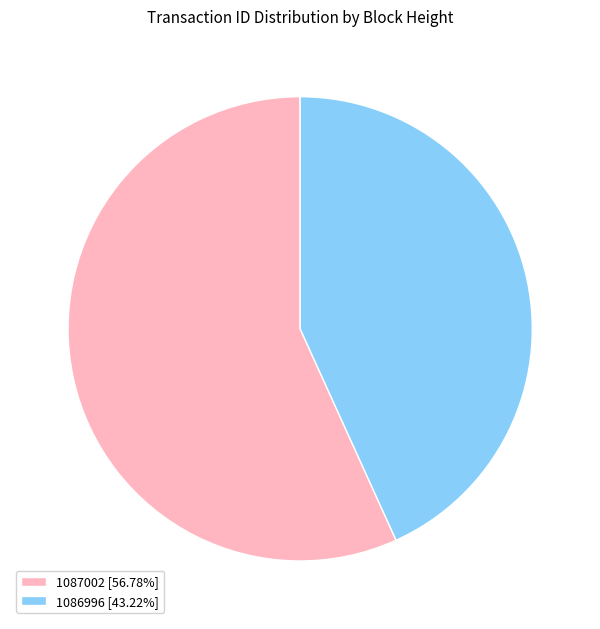

Combined, do 1086996 and 1087002 account for over 50%?

Yes